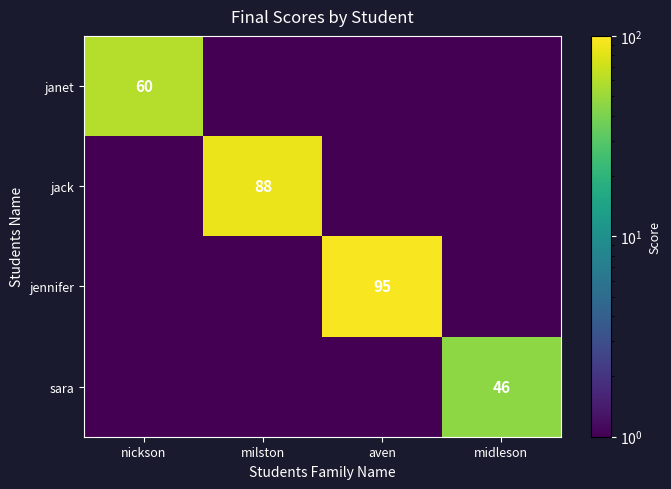

Is it true that jack equals 88.0 at milston?

True